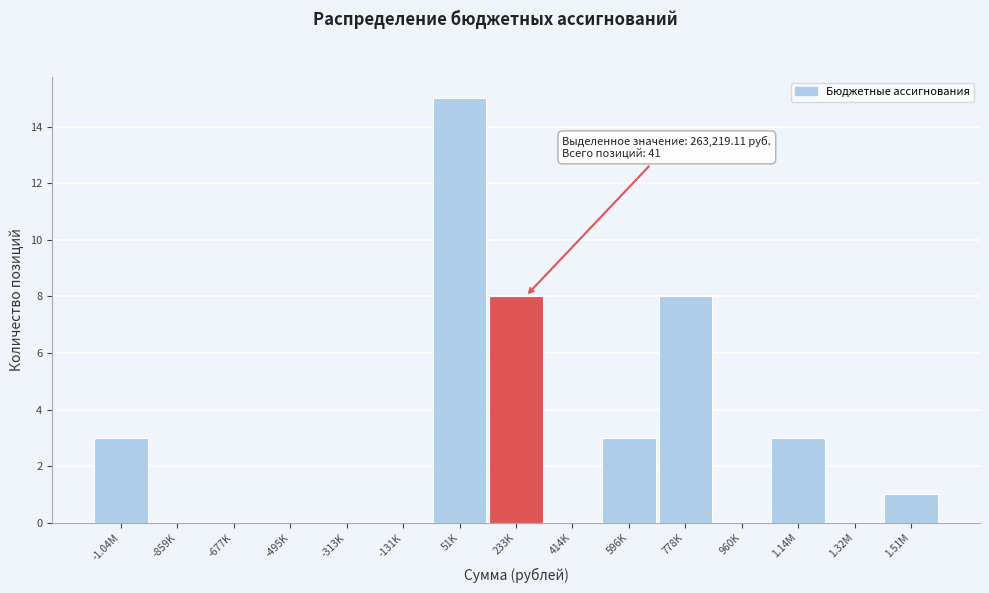

Reading left to right, extract all data points from this chart.

-1.04M=3	-859K=0	-677K=0	-495K=0	-313K=0	-131K=0	51K=15	233K=8	414K=0	596K=3	778K=8	960K=0	1.14M=3	1.32M=0	1.51M=1